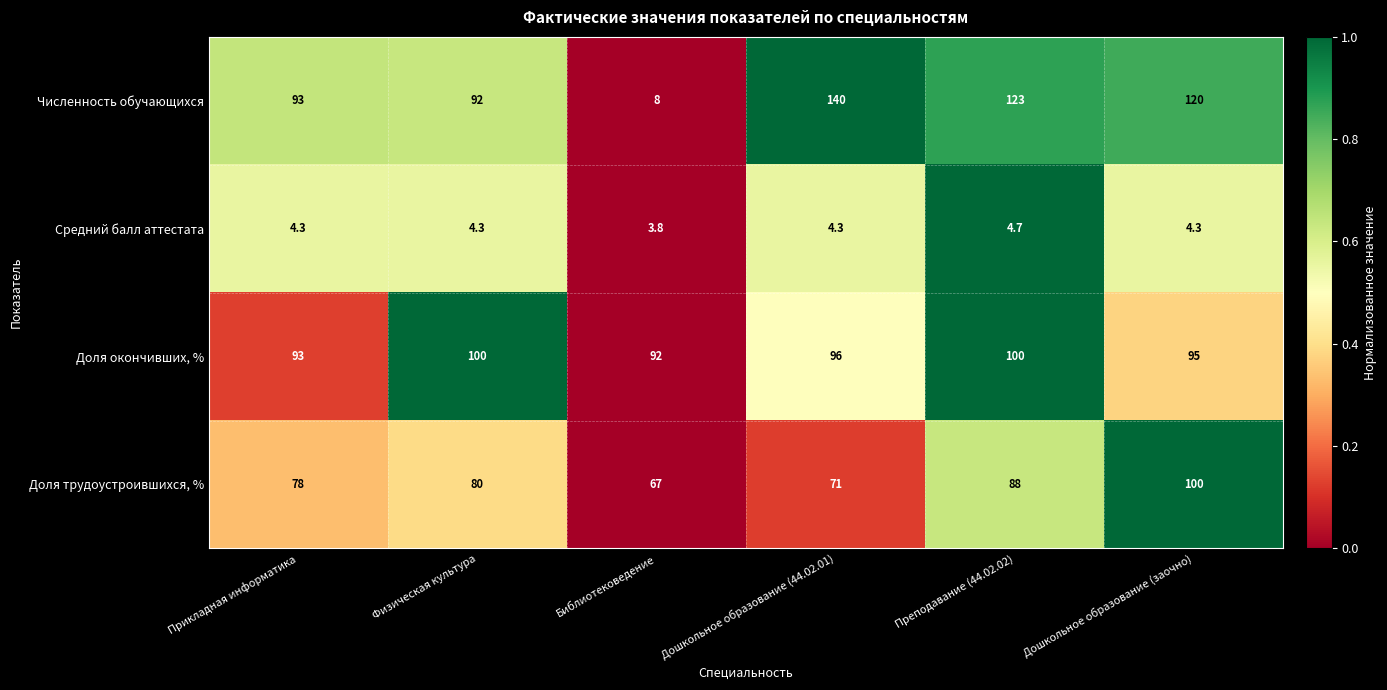

At which category is the sum across all series the highest?

Дошкольное образование (заочно)